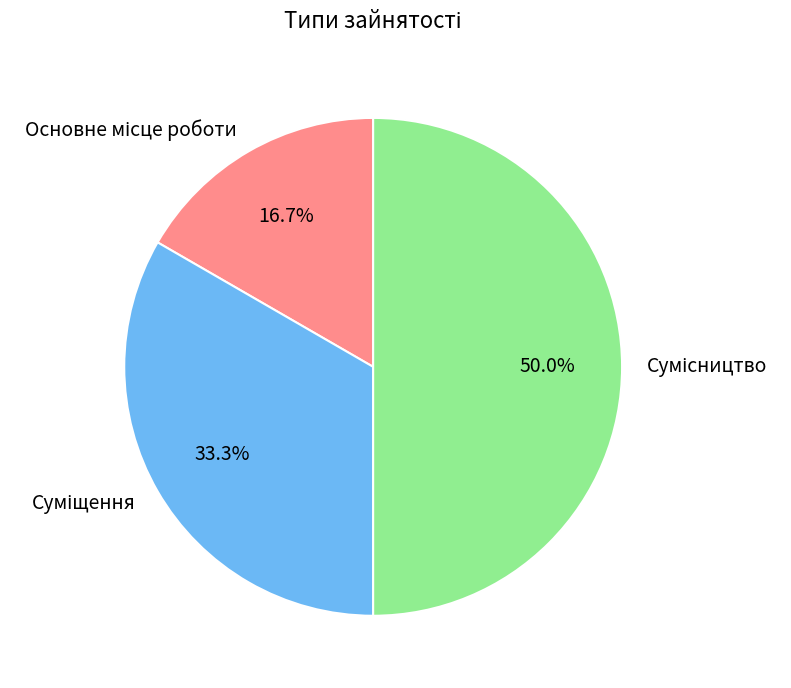

To the nearest percent, what is the difference between the Суміщення and Сумісництво slice percentages?

17%